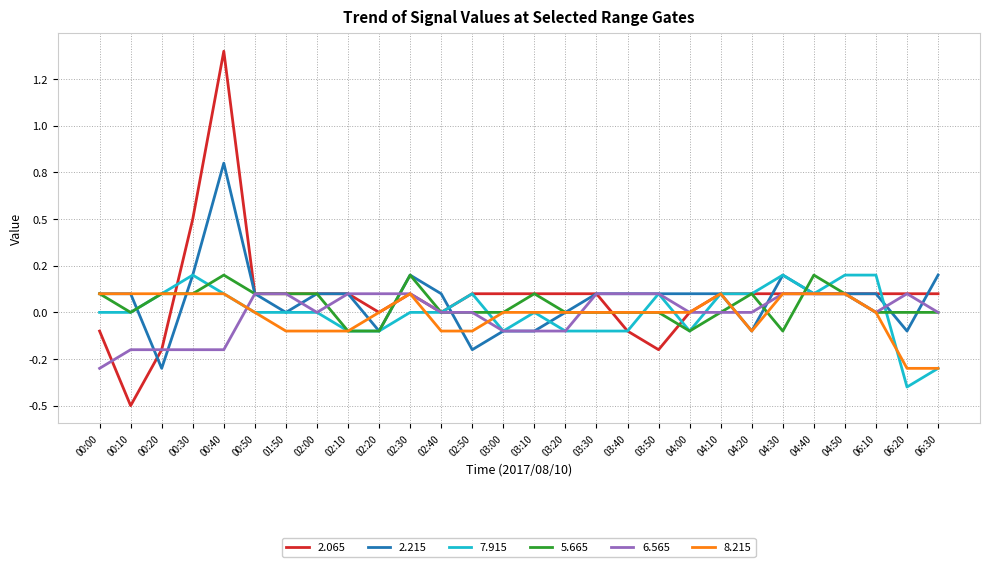

What are all the series names shown in the legend?

2.065, 2.215, 7.915, 5.665, 6.565, 8.215